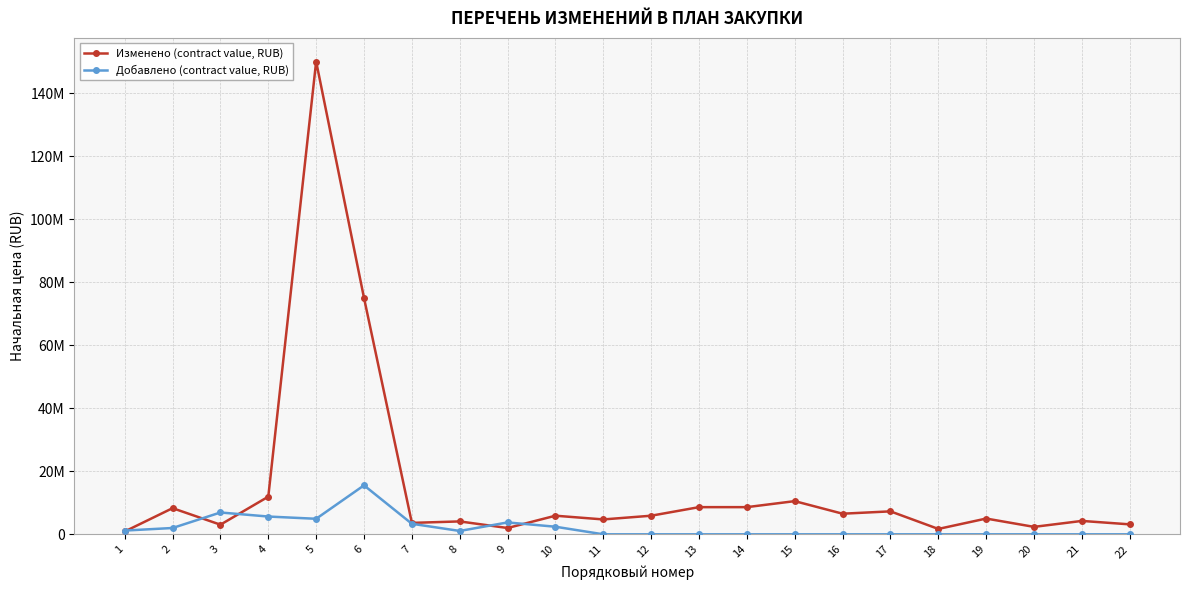

True or false: Добавлено (contract value, RUB) has more than 1 points higher than both neighbors.

True